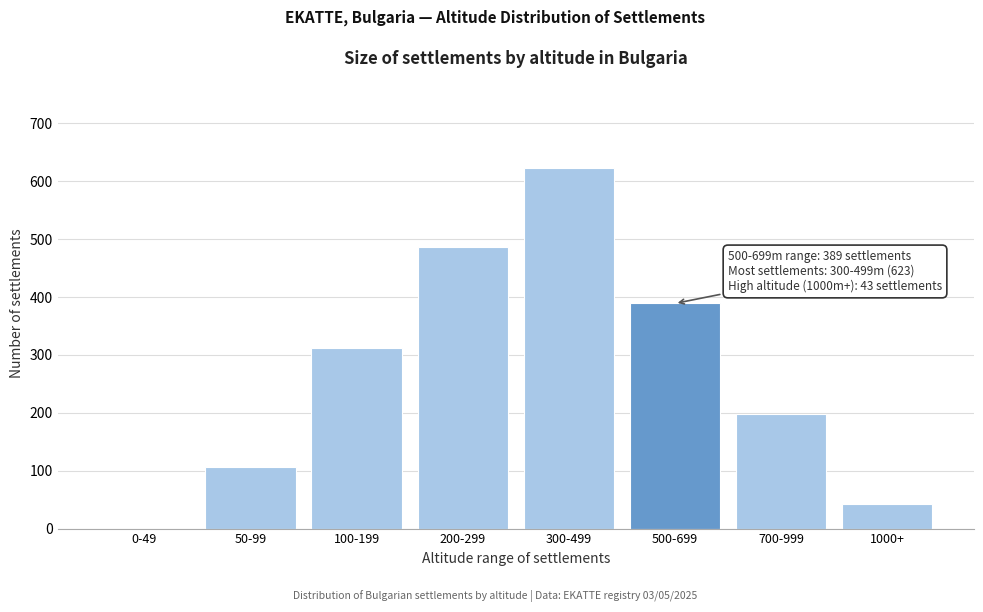

Reading left to right, what are all the values shown in this chart?

0-49=0	50-99=107	100-199=312	200-299=487	300-499=623	500-699=389	700-999=198	1000+=43